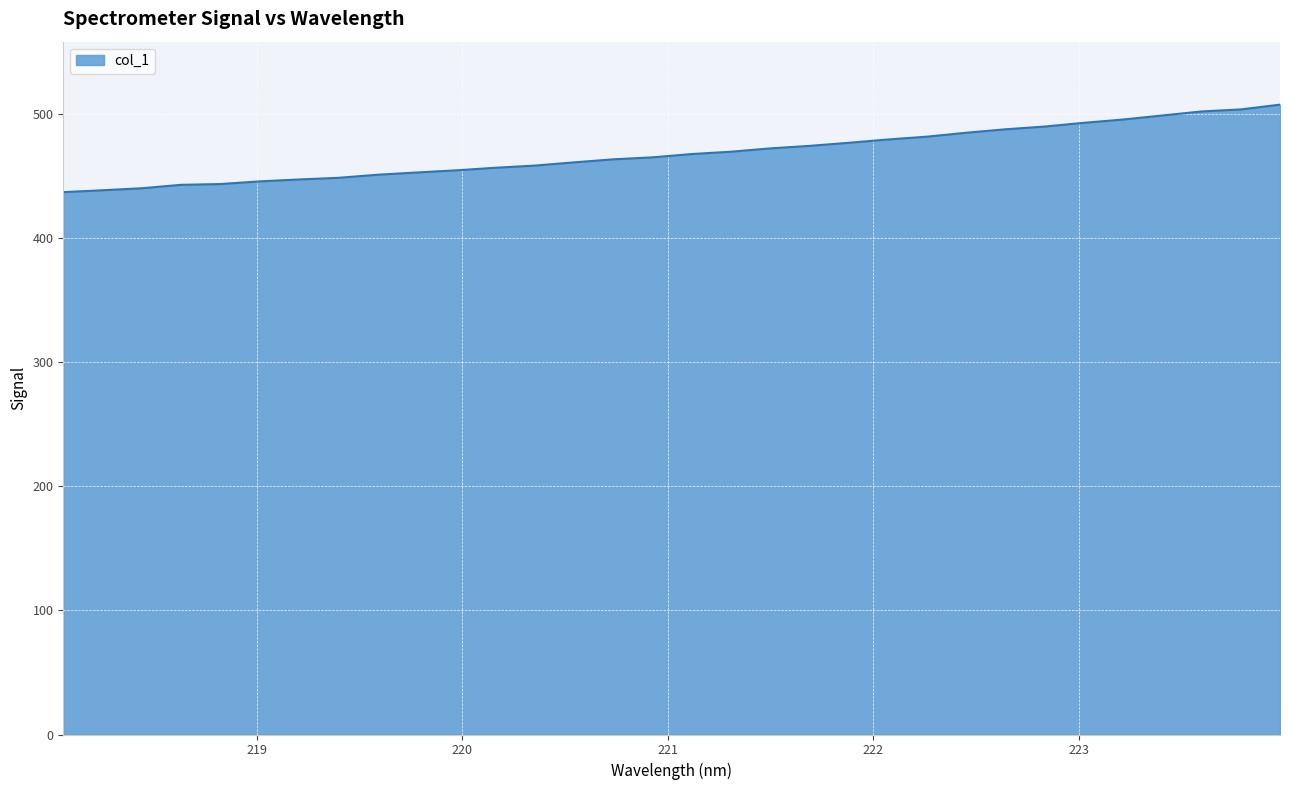

What is the smallest value displayed?

437.2